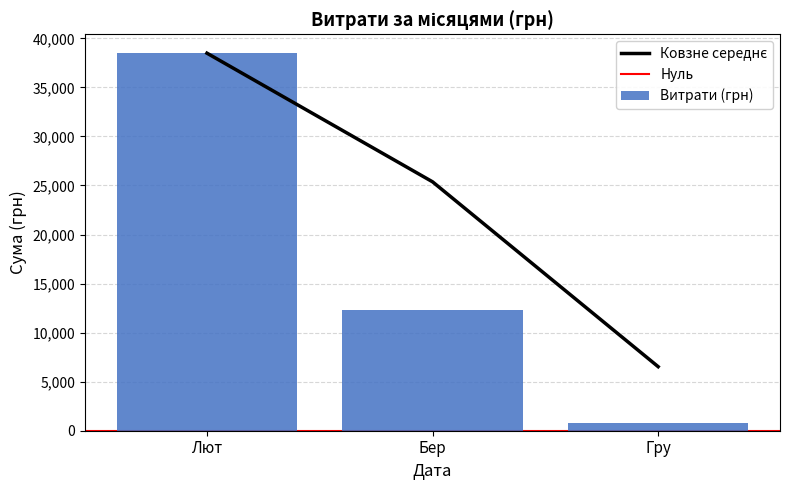

List the labels in order of Витрати (грн) value, smallest first.

Гру, Бер, Лют